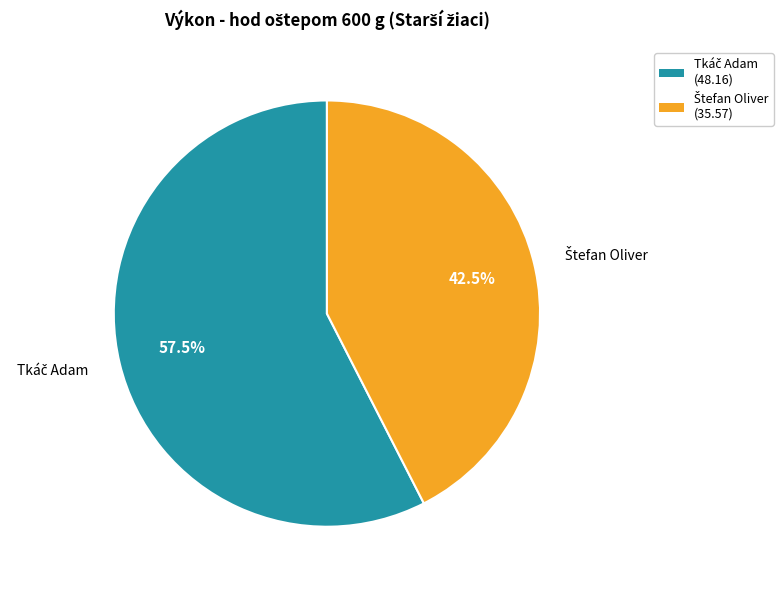

Is there any slice that represents more than half of the pie?

Yes